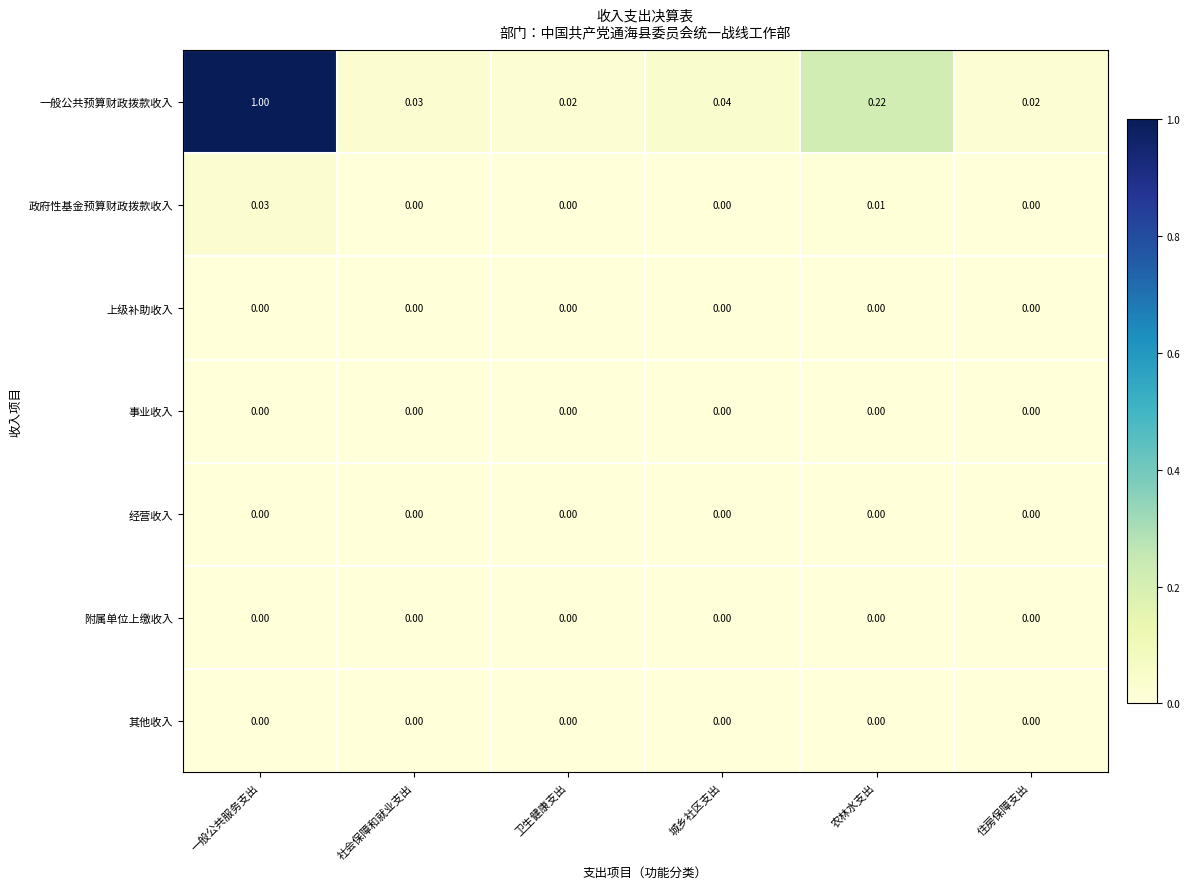

At which category does the chart reach its peak across all series?

一般公共服务支出